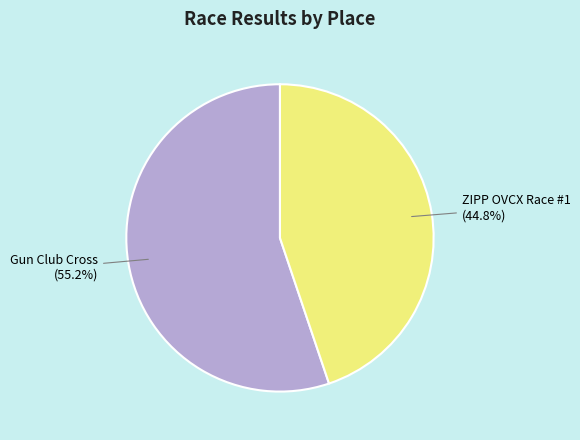

What portion of the pie excludes ZIPP OVCX Race #1?

55.2%